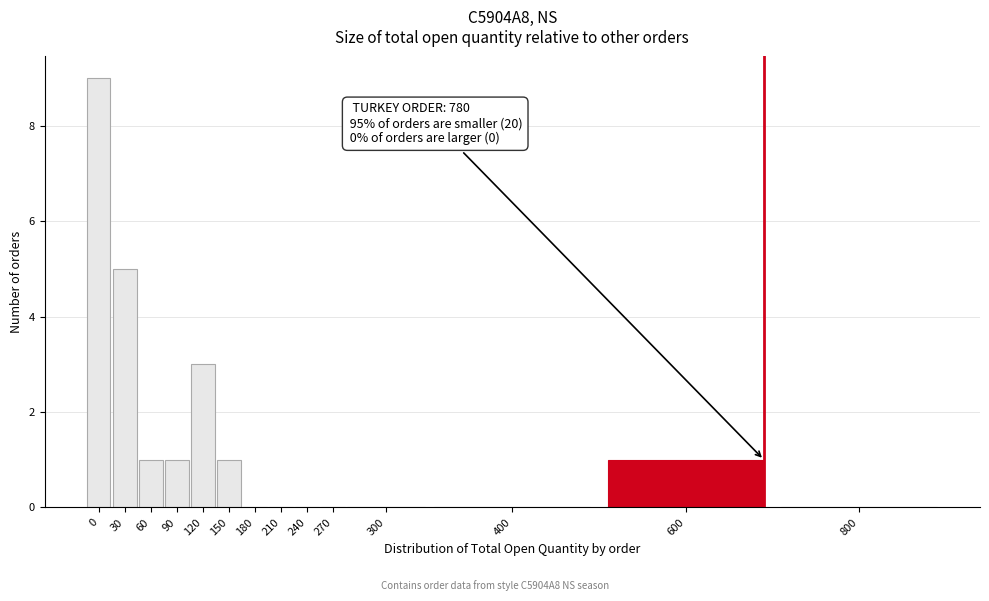

Reading left to right, extract all data points from this chart.

0=9	30=5	60=1	90=1	120=3	150=1	180=0	210=0	240=0	270=0	300=0	400=0	600=1	800=0